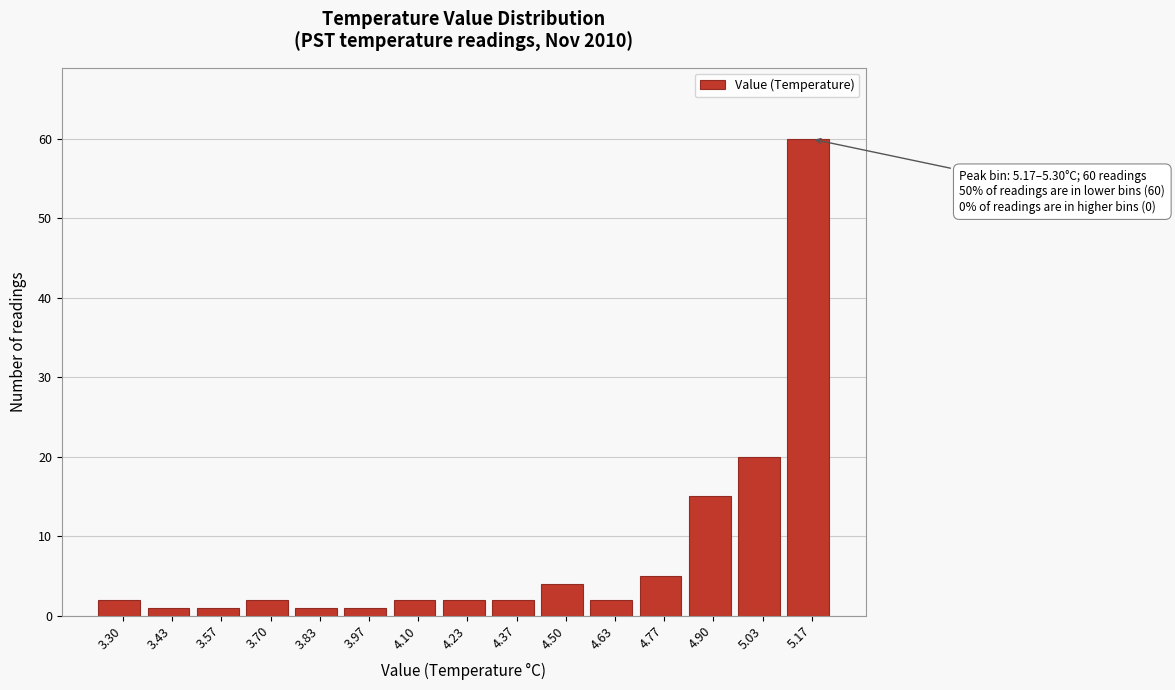

Reading left to right, list all the values displayed in this chart.

2	1	1	2	1	1	2	2	2	4	2	5	15	20	60